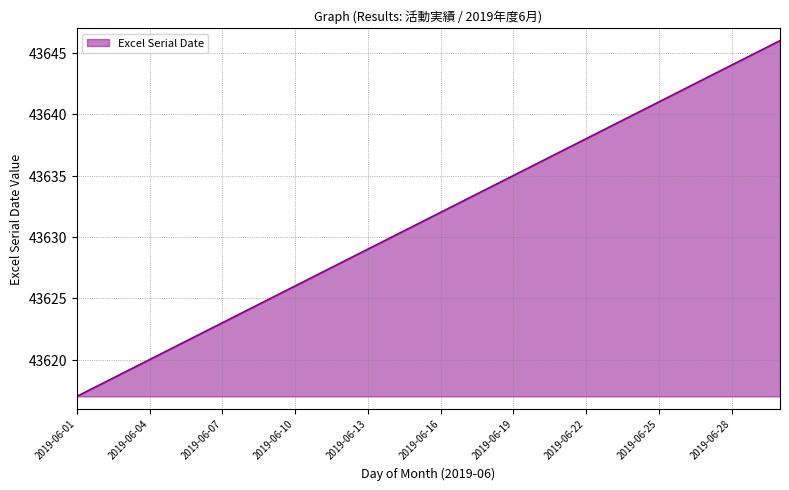

What is the minimum value shown in the chart?

43617